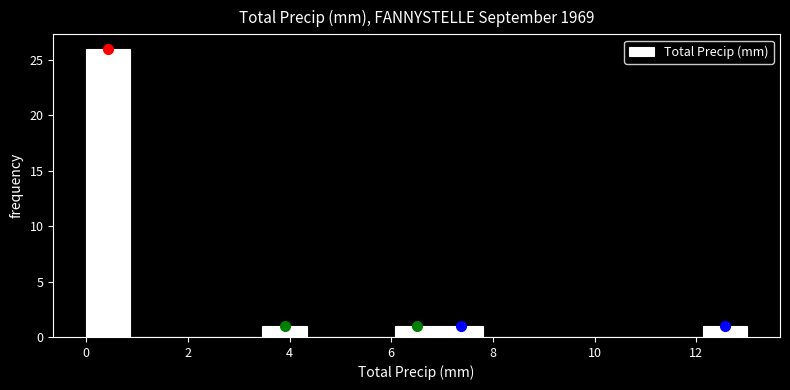

What is the height of the bar covering 7.0 to 7.8 on the x-axis? Neither the bar edges nor the heights are printed on the chart, so give them approximately, as read against the axes.

1